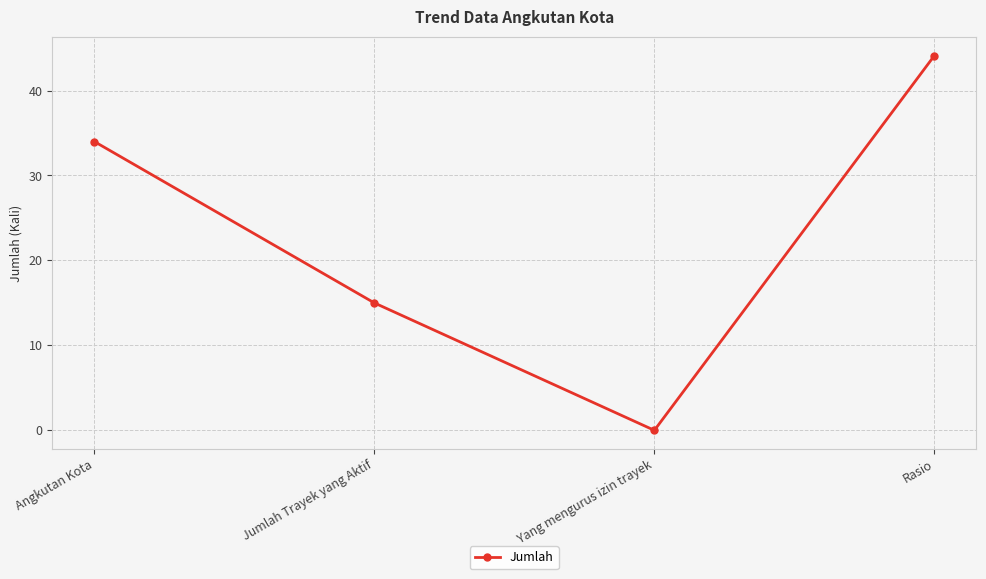

How many values are below 34?

2